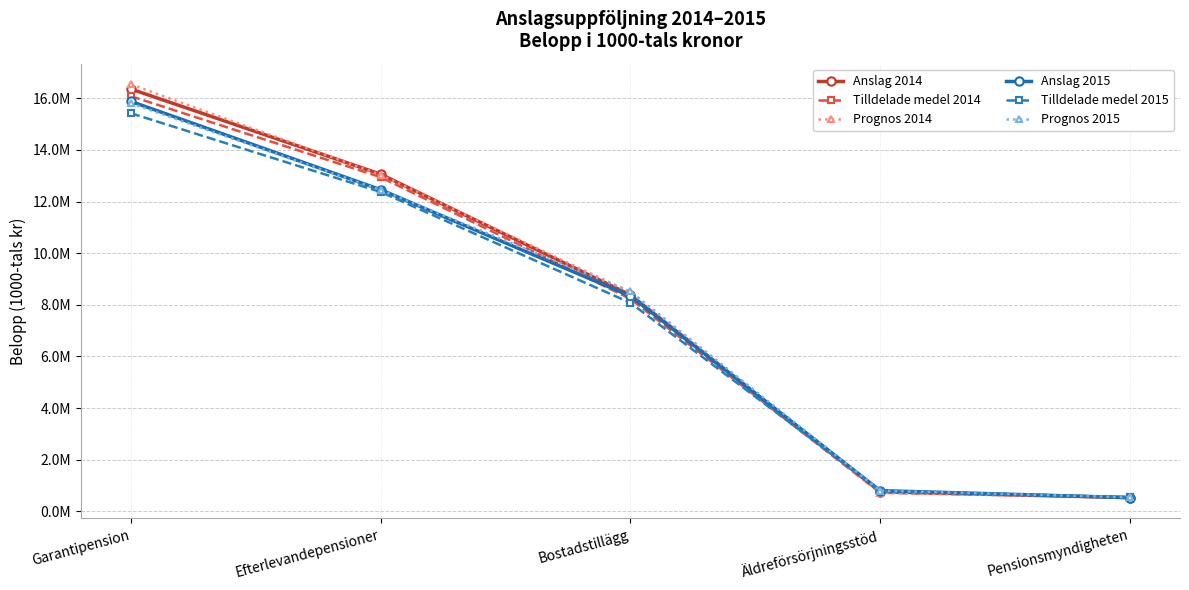

Reading left to right, extract all data points from this chart.

Anslag 2014: 16359400	13059200	8383700	761312	532396
Tilldelade medel 2014: 16081787	12946125	8232129	720600	548044
Prognos 2014: 16539272	13035233	8492629	723767	527218
Anslag 2015: 15878500	12459900	8338100	805100	533825
Tilldelade medel 2015: 15421015	12370792	8077600	801933	549797
Prognos 2015: 15802300	12449700	8517300	803100	547149